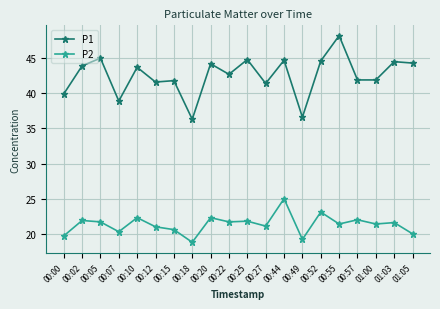

What is the label of the 16th point from the left?

00:55